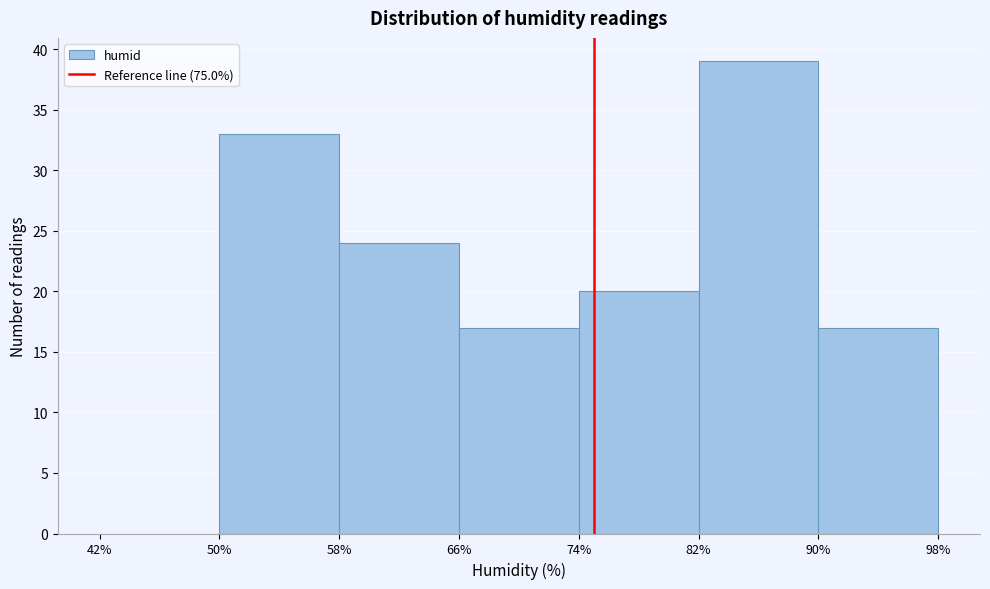

Reading left to right, list every bar in this chart as the range it spans on the x-axis followed by its height. The values are not printed on the chart, so give them approximately, as read against the axis.

42% to 50%: 0
50% to 58%: 33
58% to 66%: 24
66% to 74%: 17
74% to 82%: 20
82% to 90%: 39
90% to 98%: 17